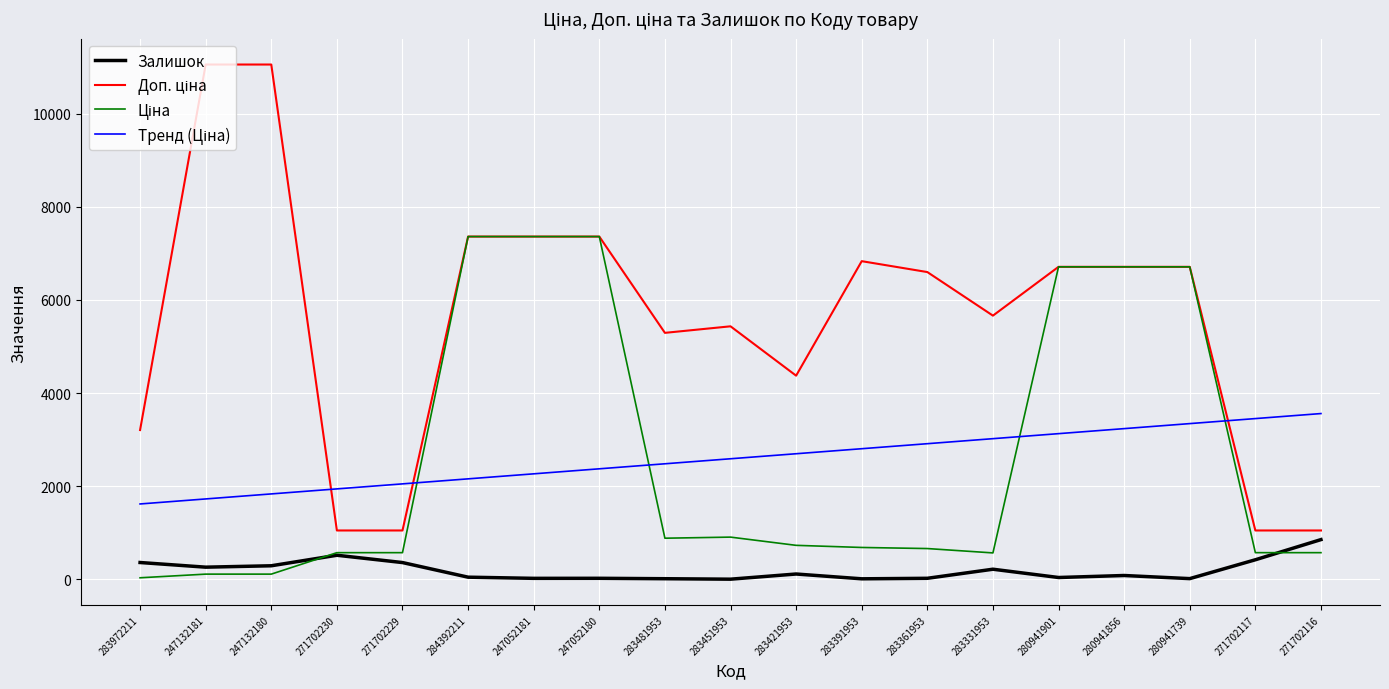

What is the greatest value displayed?

11055.0